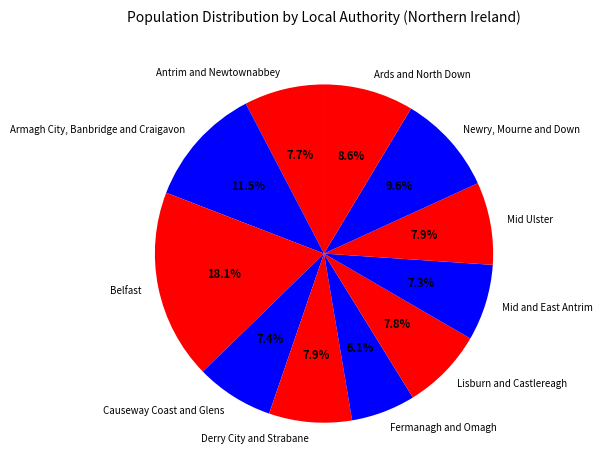

Which slice is the smallest?

Fermanagh and Omagh